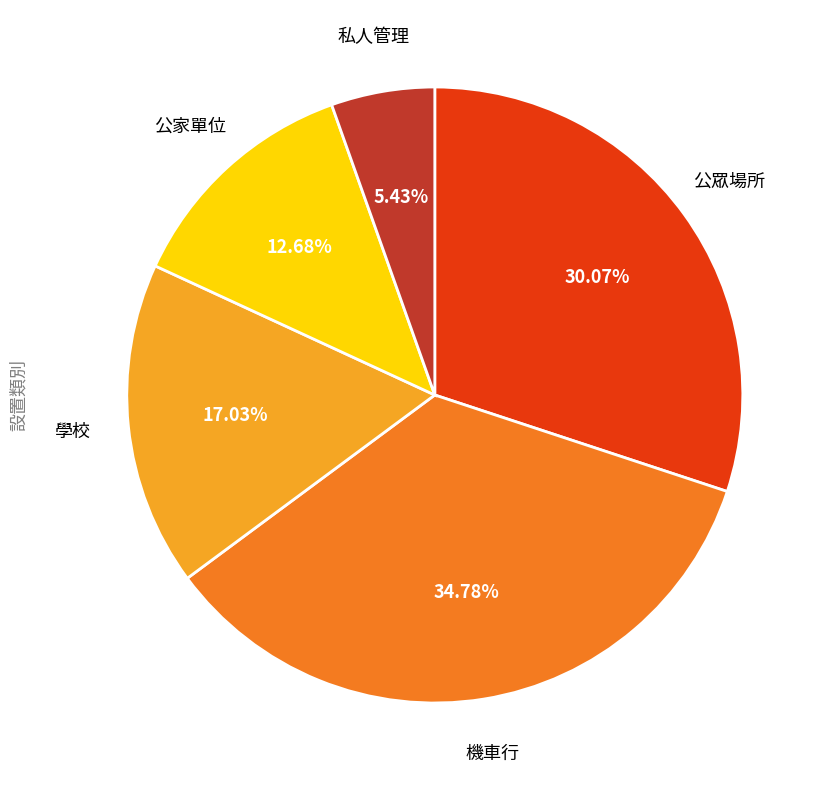

Is it true that 機車行 is 25% of the pie?

False